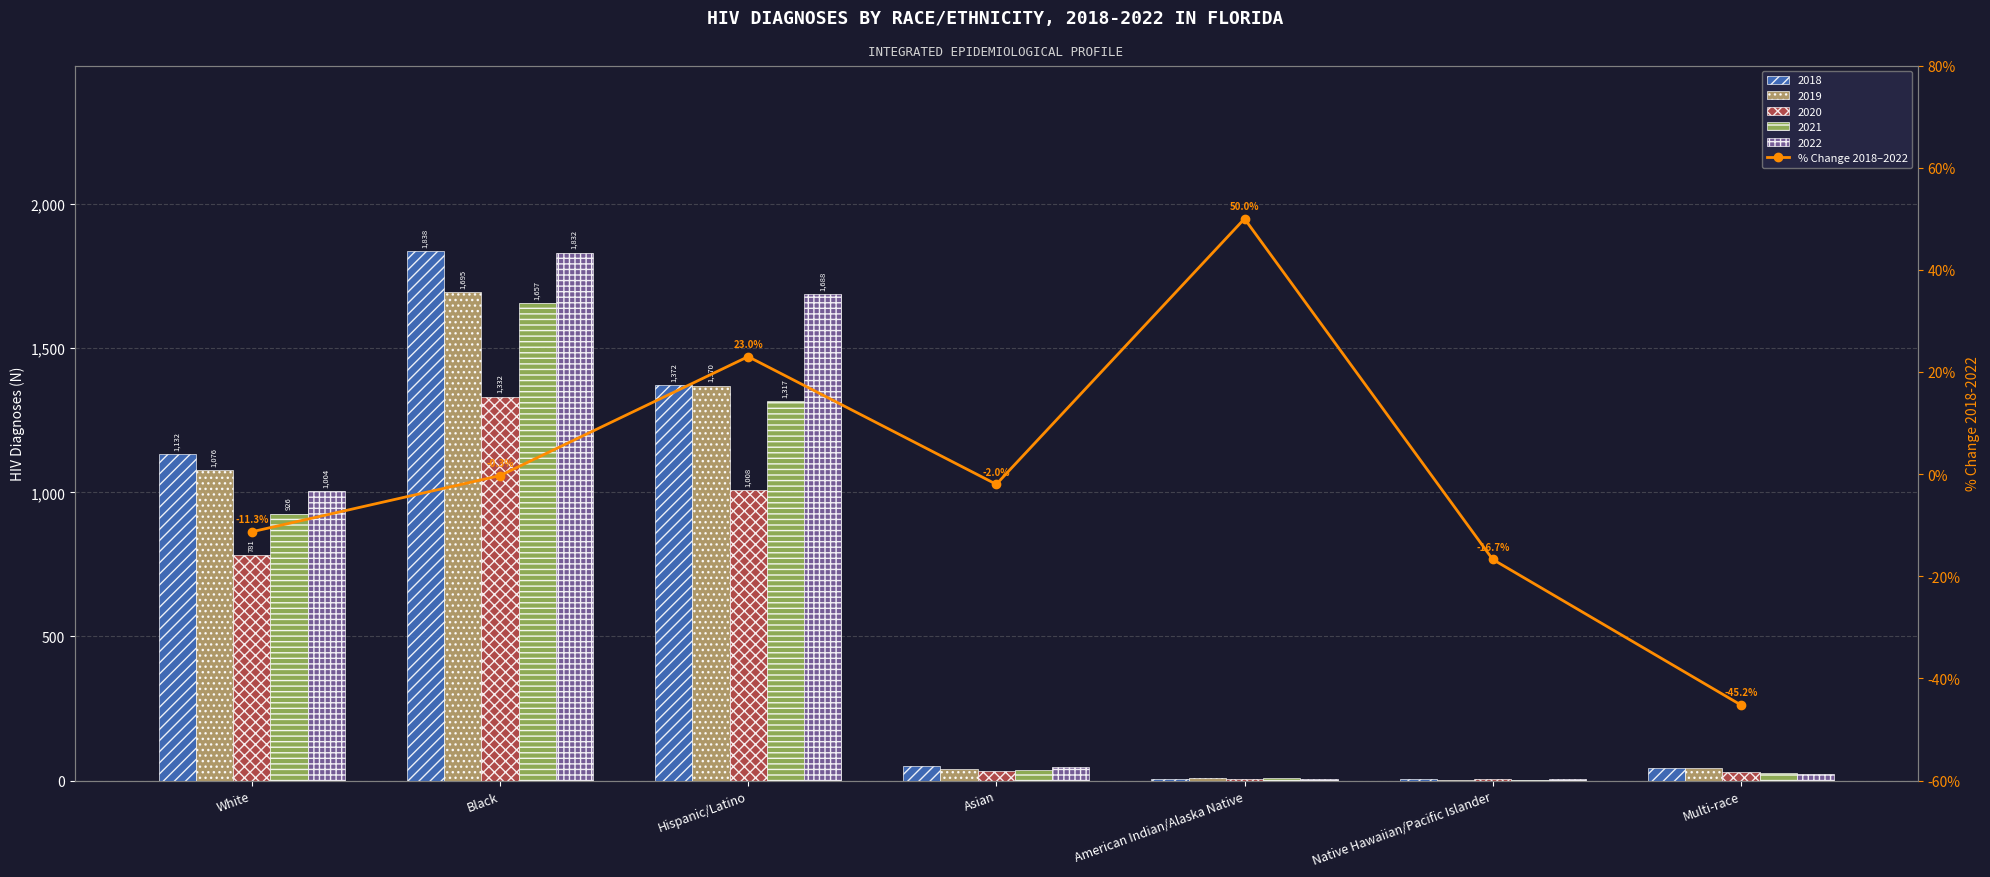

True or false: the data shows -26.4 at Native Hawaiian/Pacific Islander.

False